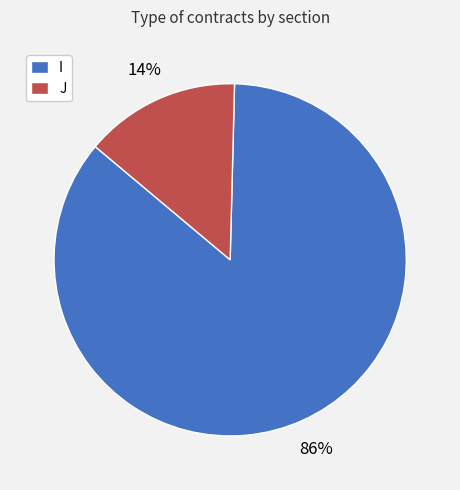

True or false: J accounts for 2% of the total.

False